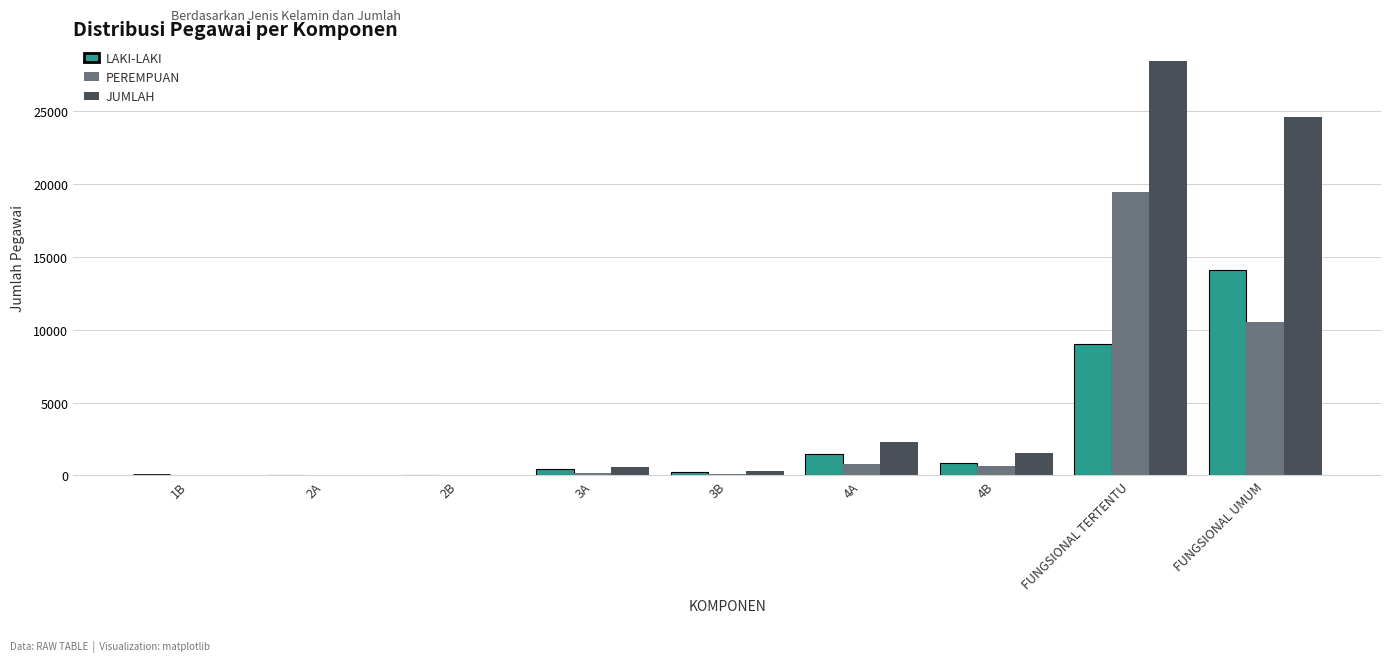

Which series changed the most between 2A and FUNGSIONAL TERTENTU?

JUMLAH